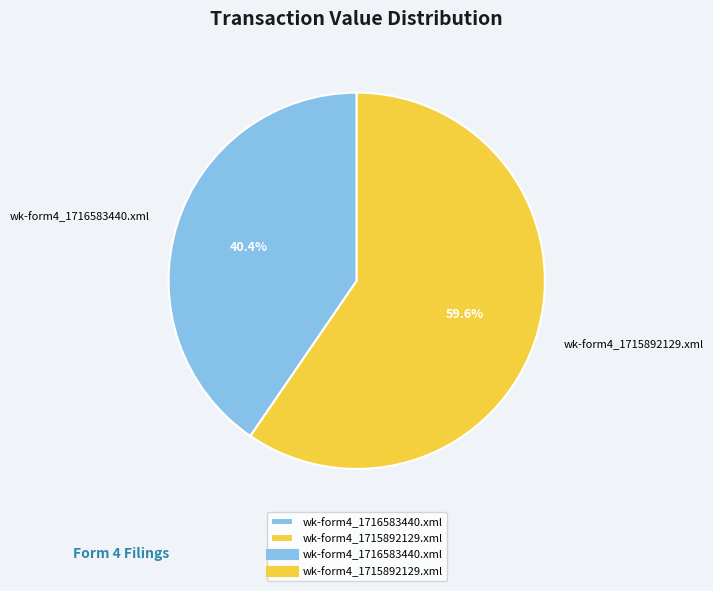

Rank the categories by value from highest to lowest.

wk-form4_1715892129.xml, wk-form4_1716583440.xml